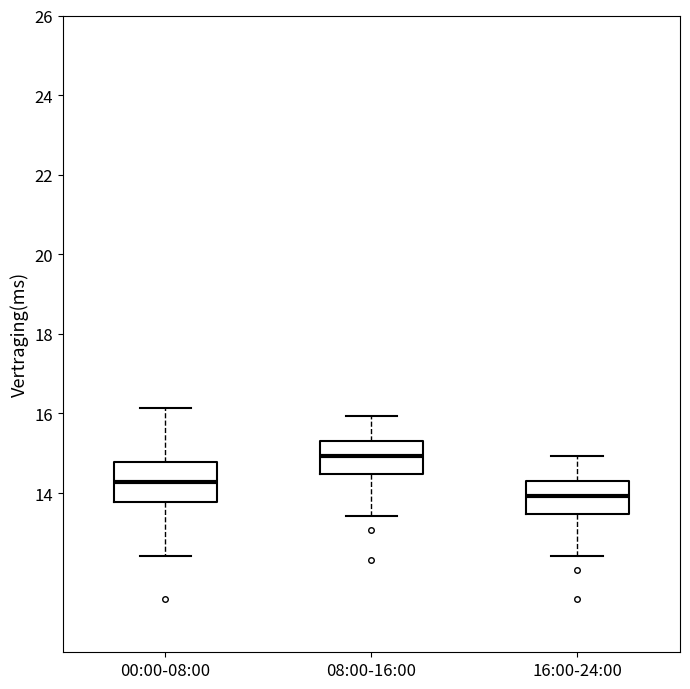

Which box's median line is the highest?

08:00-16:00